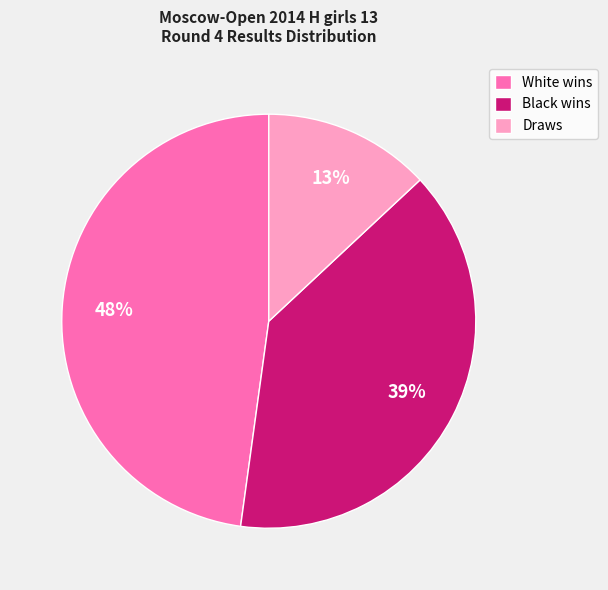

Is there a majority slice in this chart?

No